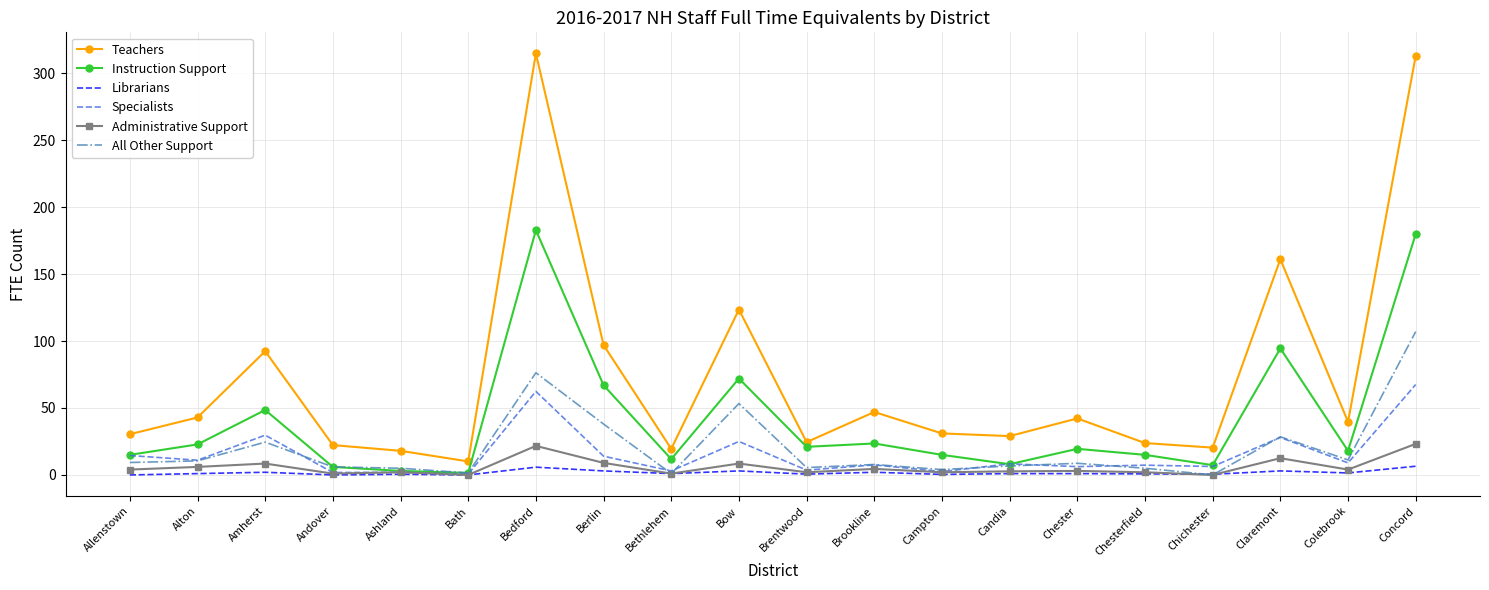

What is the maximum value for Teachers?

314.8